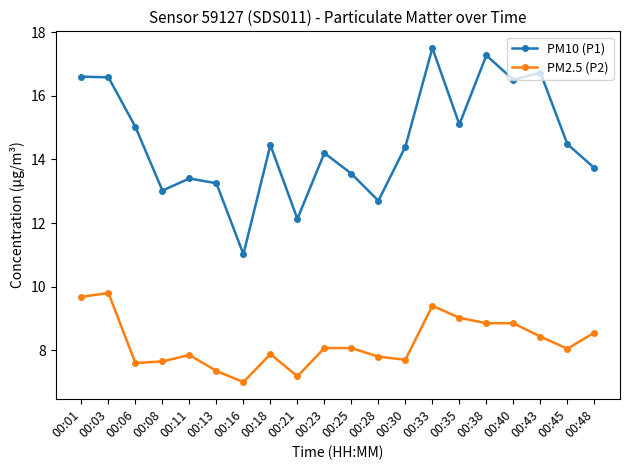

How many series are shown in this chart?

2